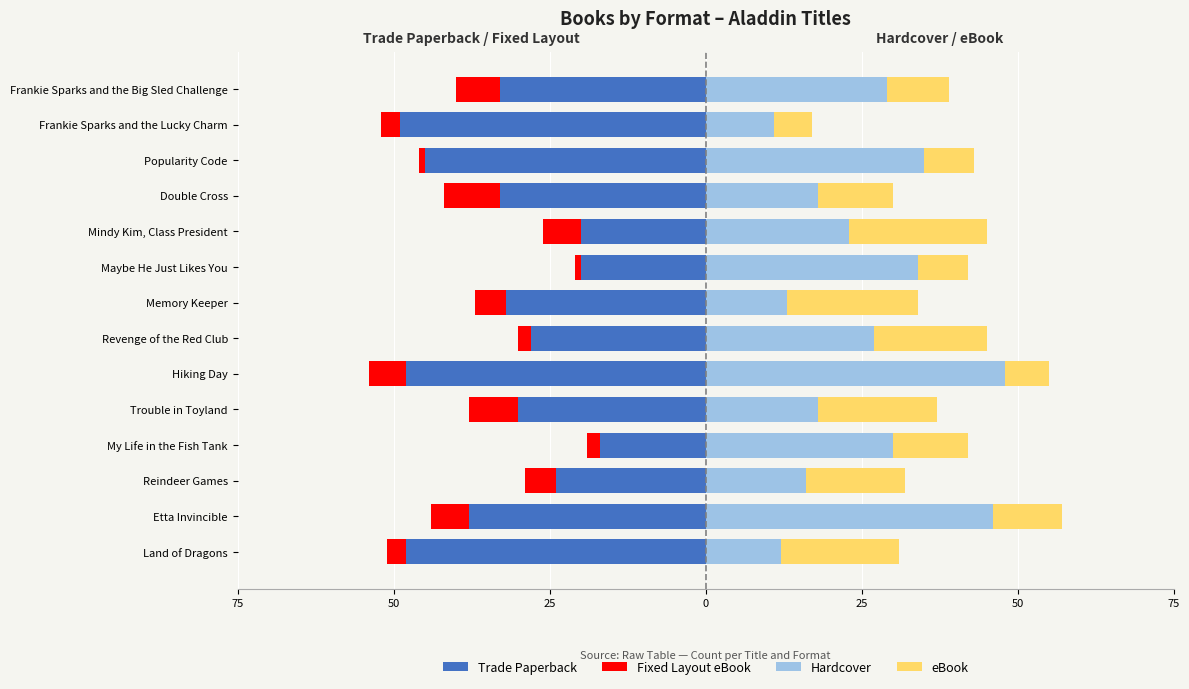

How many groups of bars are there?

14